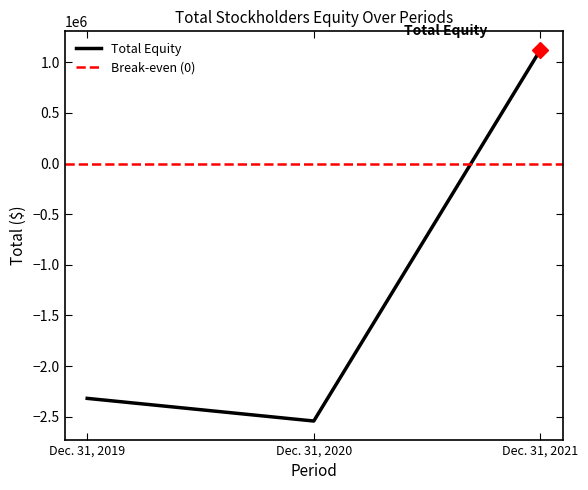

Which has a higher value, Dec. 31, 2019 or Dec. 31, 2021?

Dec. 31, 2021